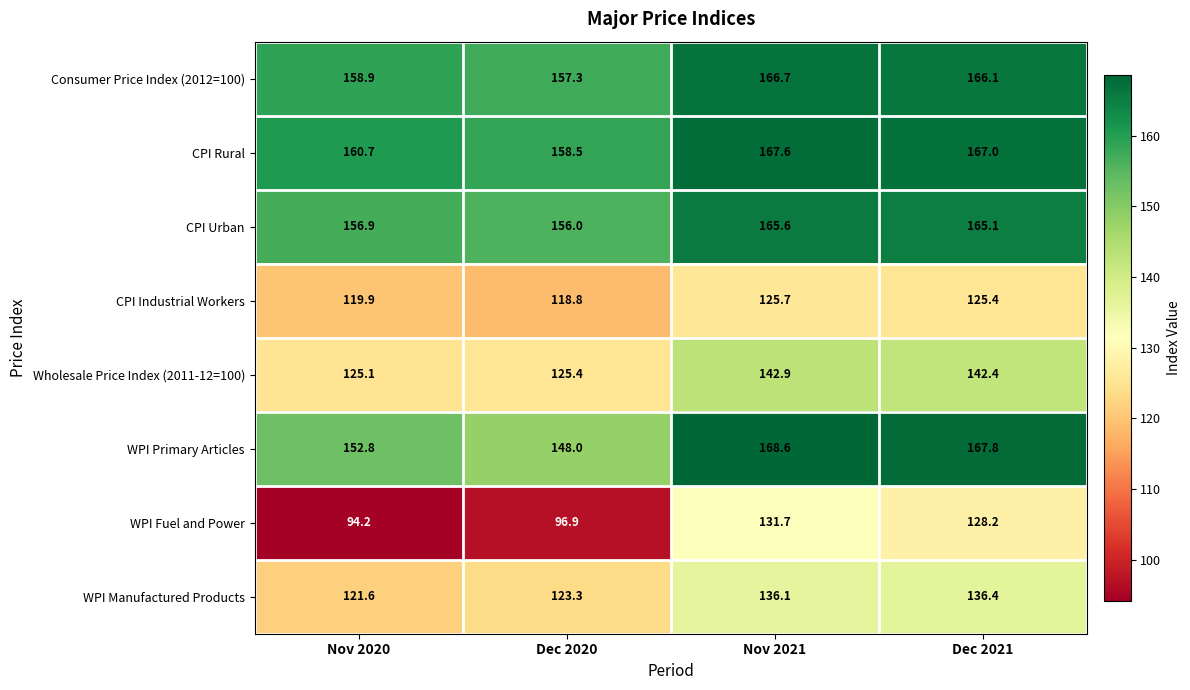

What is the spread (max minus min) of values at Dec 2021?

42.4